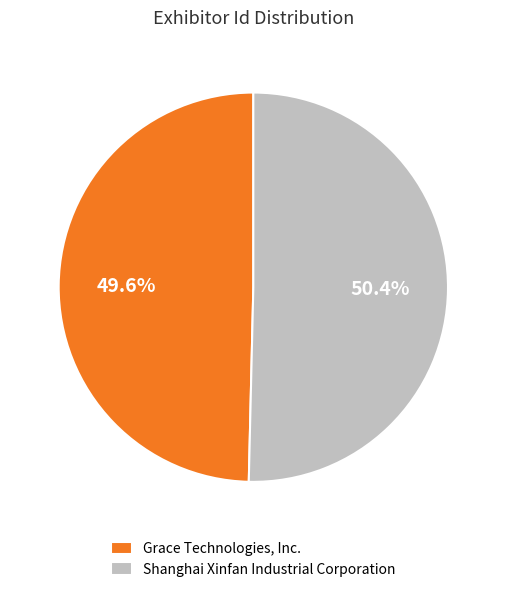

To the nearest percent, what is the difference between the Shanghai Xinfan Industrial Corporation and Grace Technologies, Inc. slice percentages?

1%